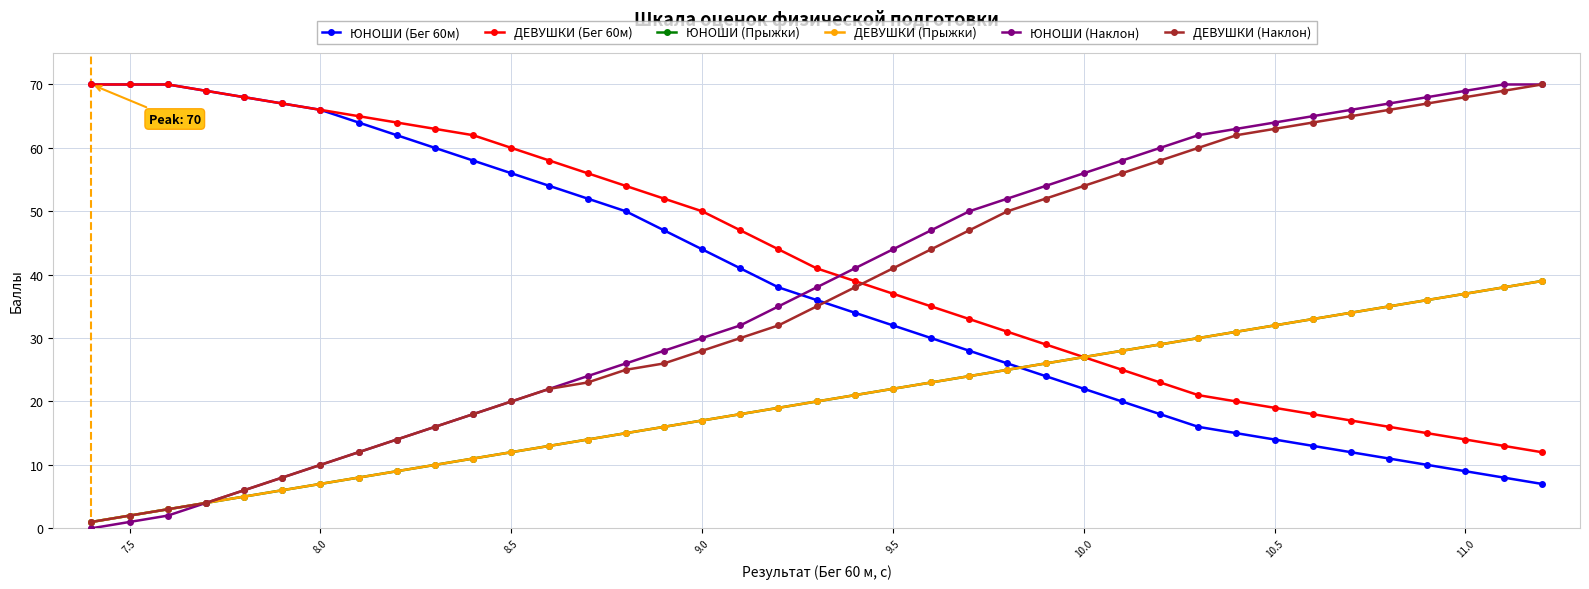

Is this an area chart (filled region under the line)?

No